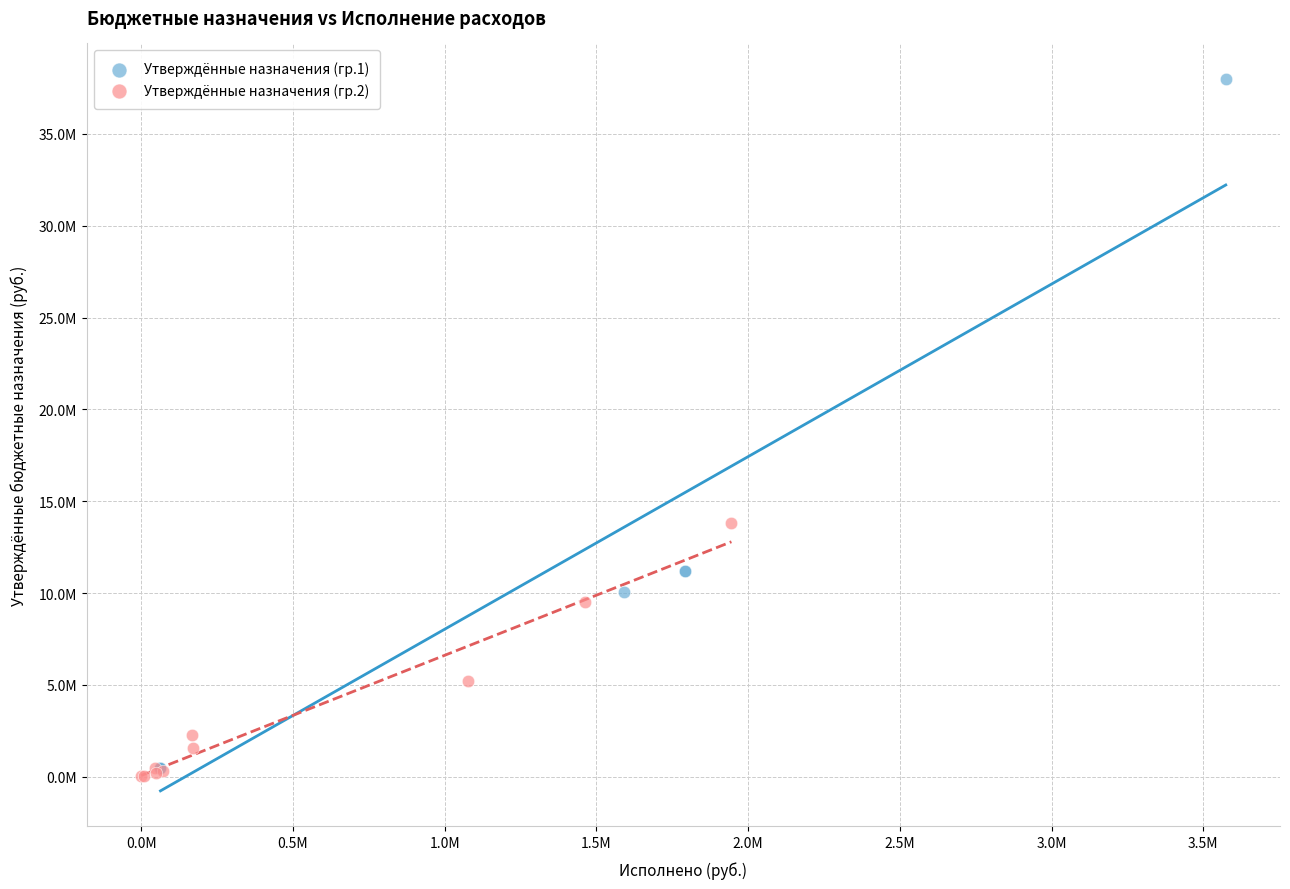

What are all the series names shown in the legend?

Утверждённые назначения (гр.1), Утверждённые назначения (гр.2)